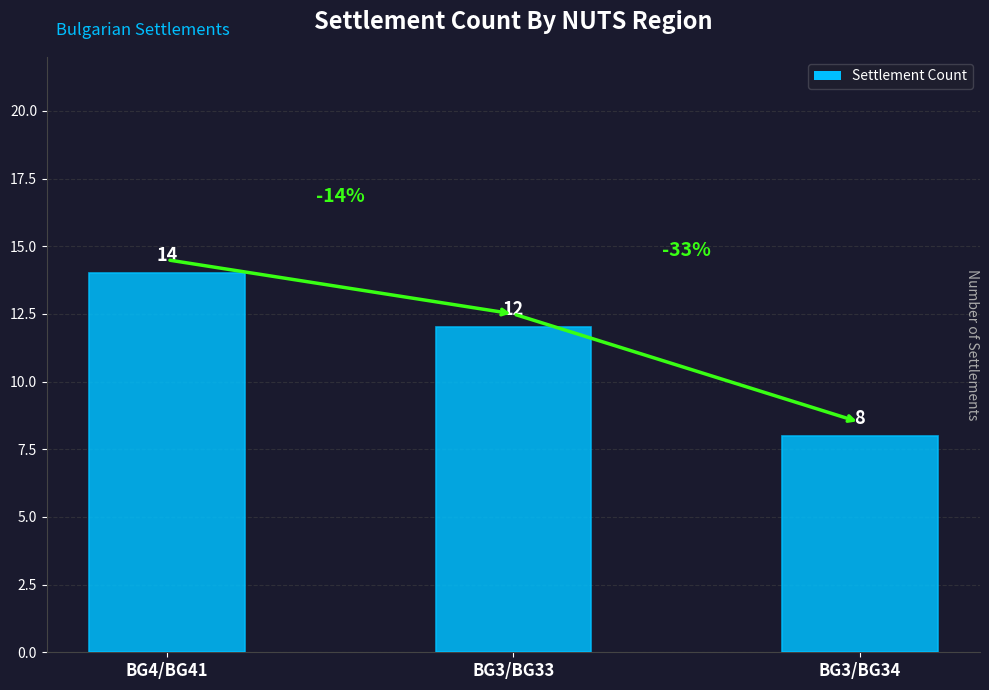

What is the smallest value displayed?

8